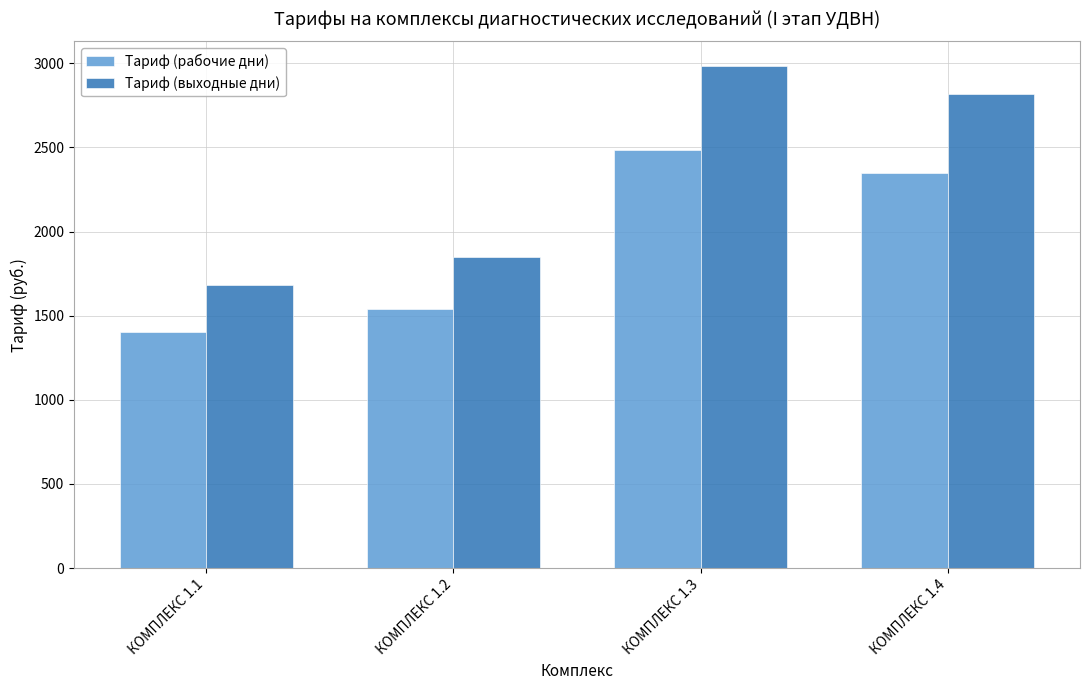

What is the maximum value for Тариф (рабочие дни)?

2484